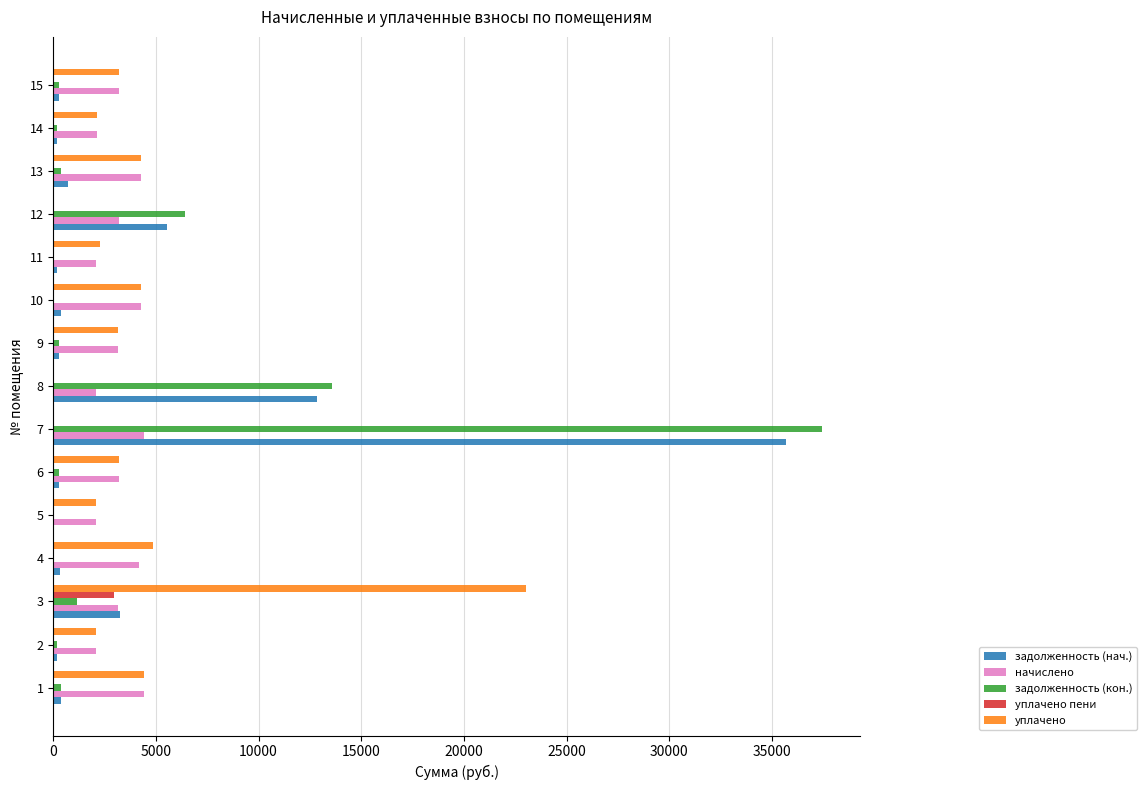

At which category is the sum across all series the highest?

7